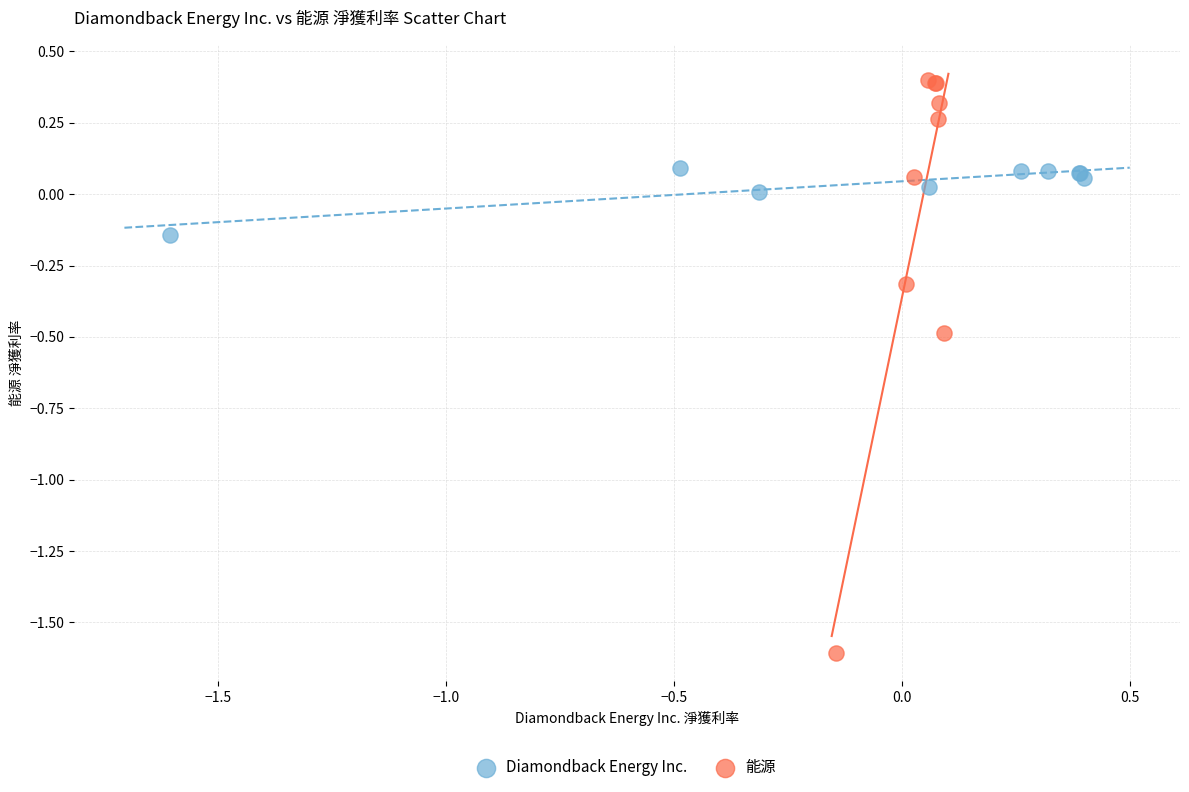

Which series reaches the maximum Y coordinate?

能源